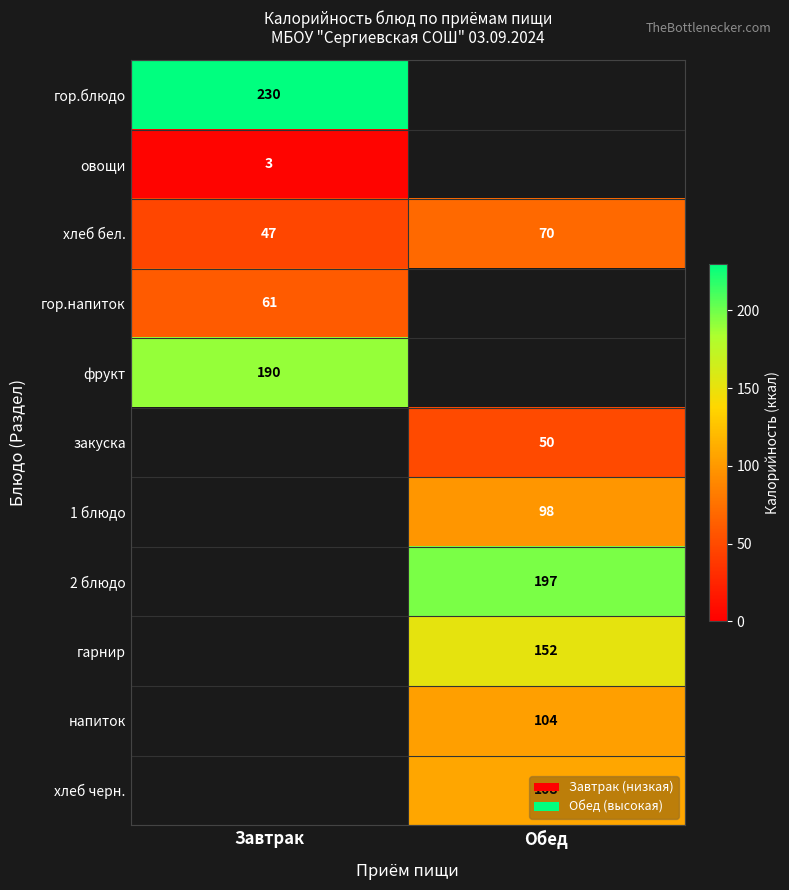

Which label corresponds to the largest value in the chart?

Завтрак